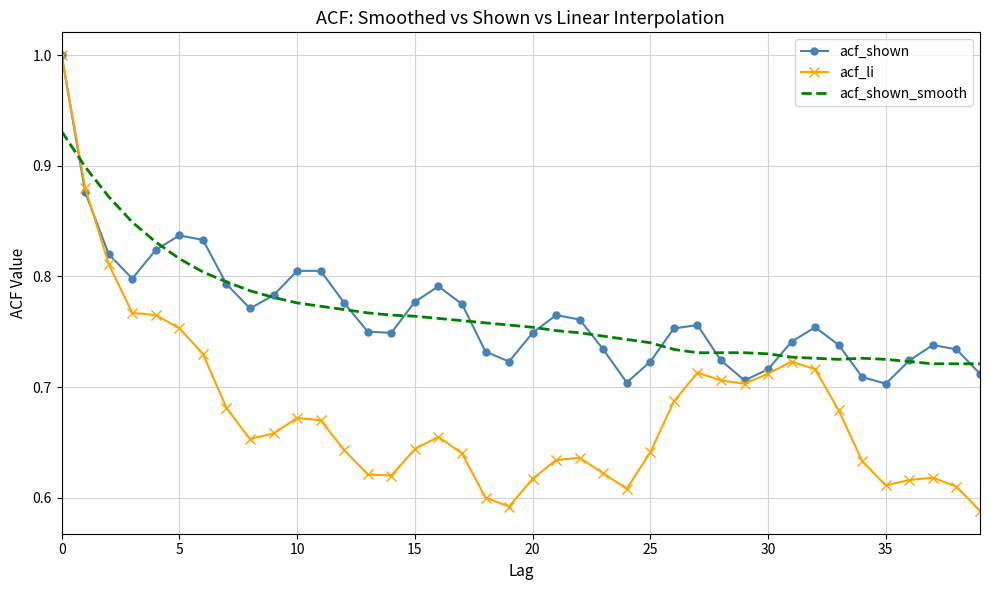

What is the greatest value displayed?

1.0